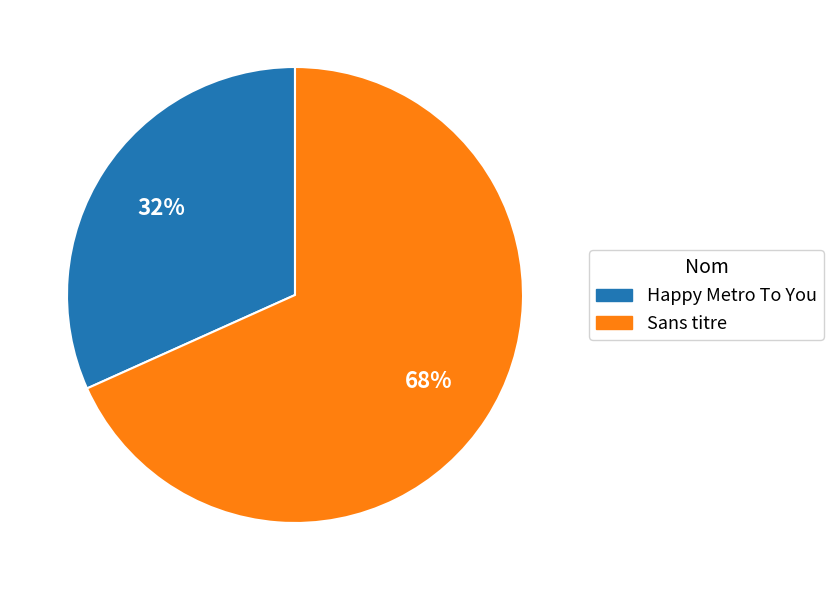

Is it true that Happy Metro To You is 32% of the pie?

True